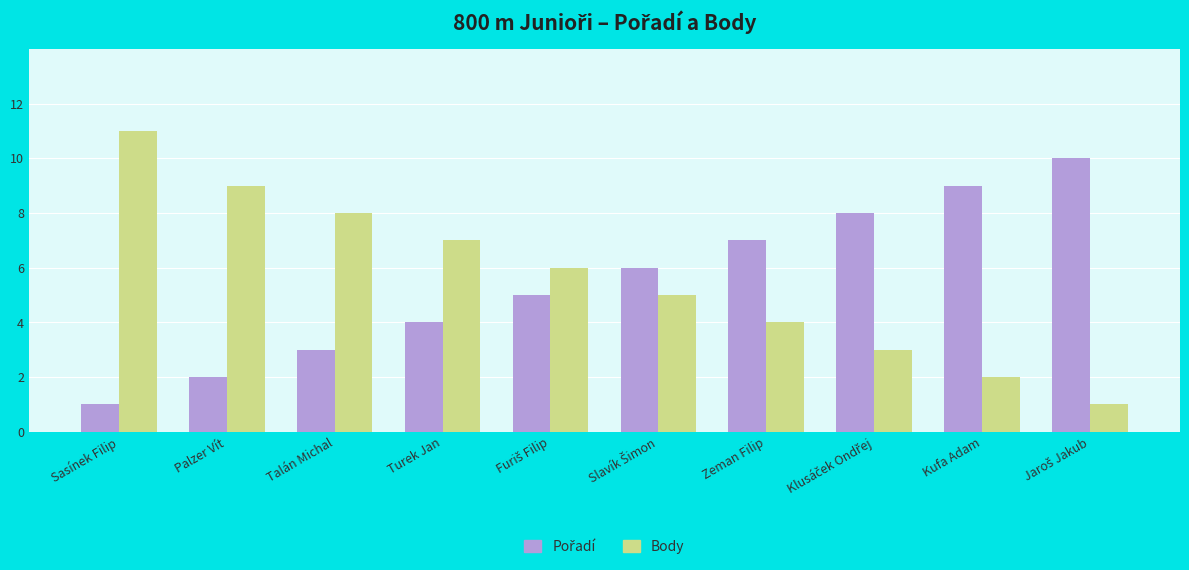

What is the sum of the Body values at Sasínek Filip and Kufa Adam?

13